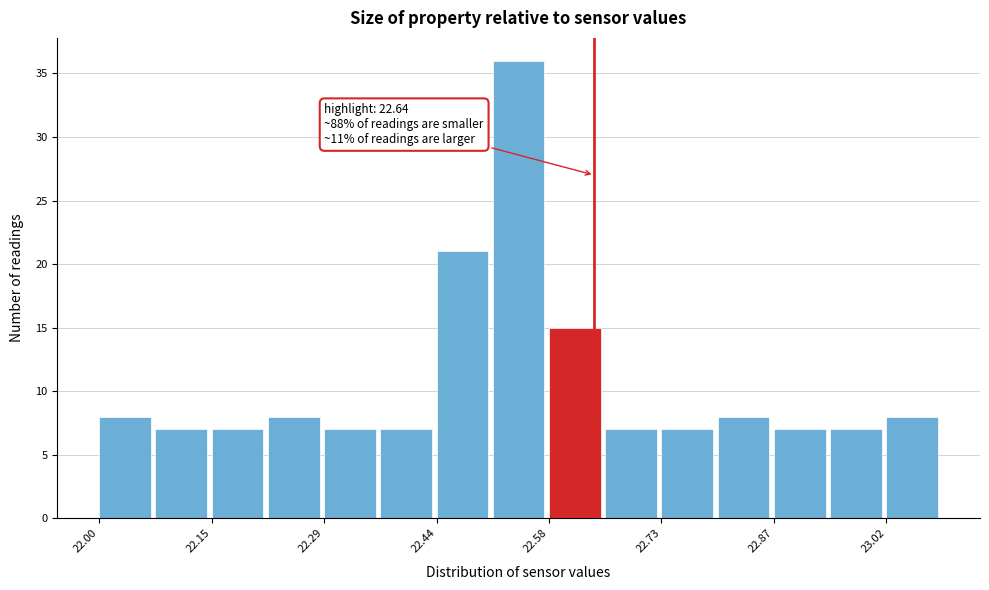

Around what value on the x-axis is the tallest bar? Give the approximate position of its centre, as read against the axis.

22.54